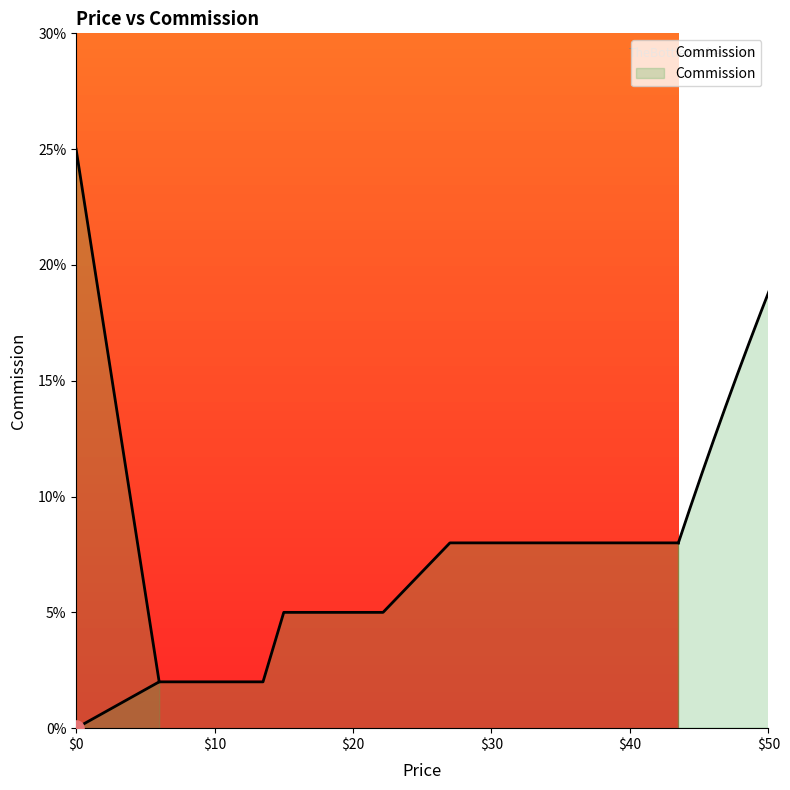

Between 27 and 6, which is larger?

27